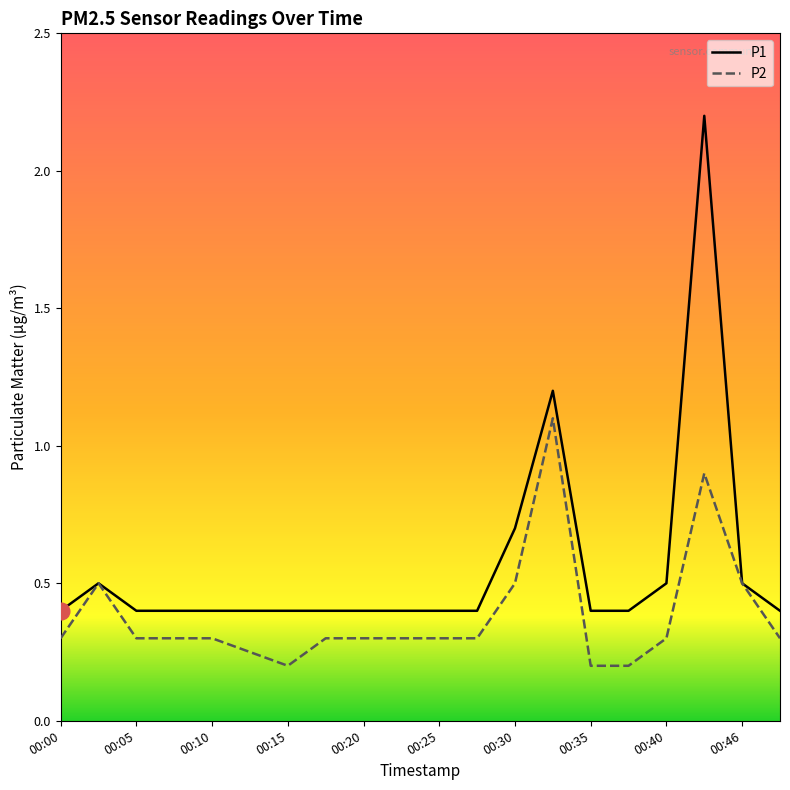

Which series has the widest spread of values?

P1